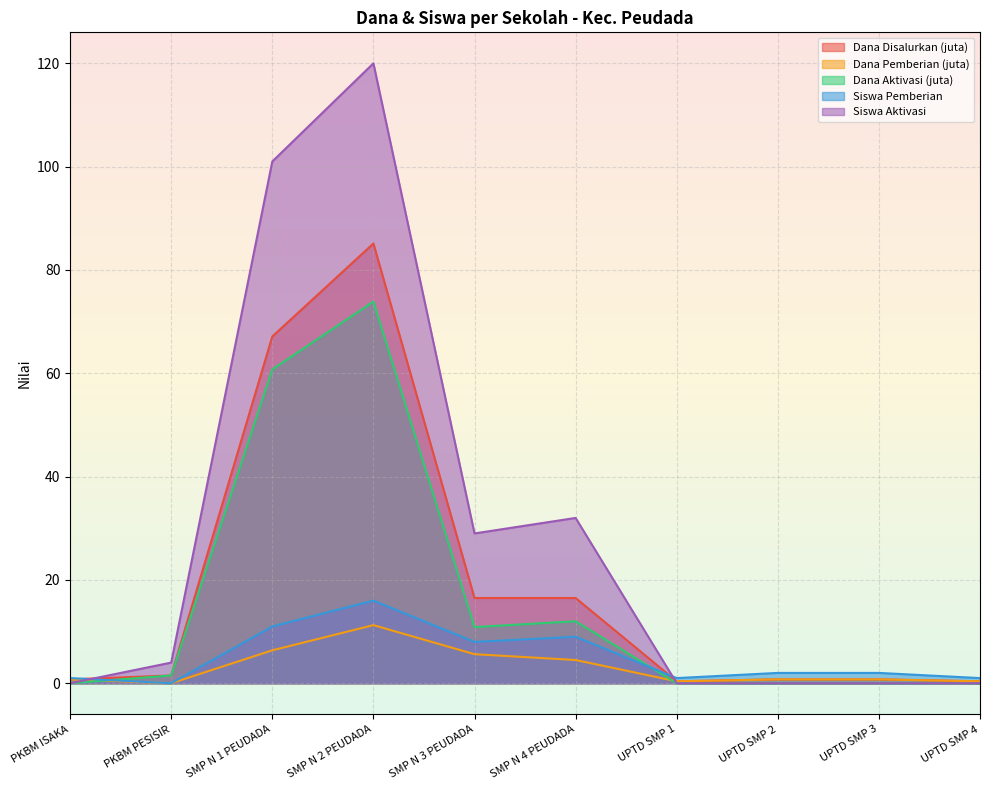

How many interior local peaks does the Siswa Aktivasi series have?

2